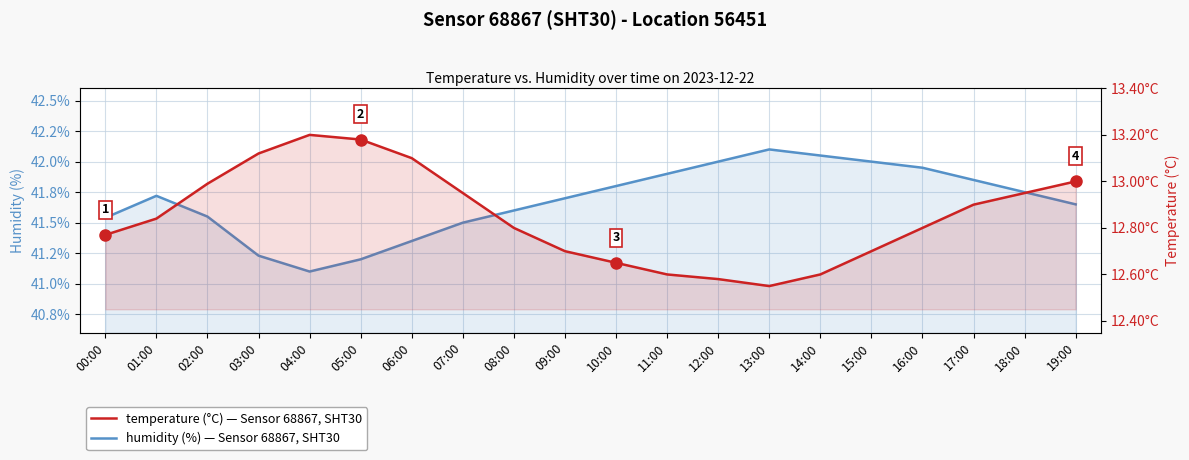

True or false: humidity and temperature cross at least once.

False